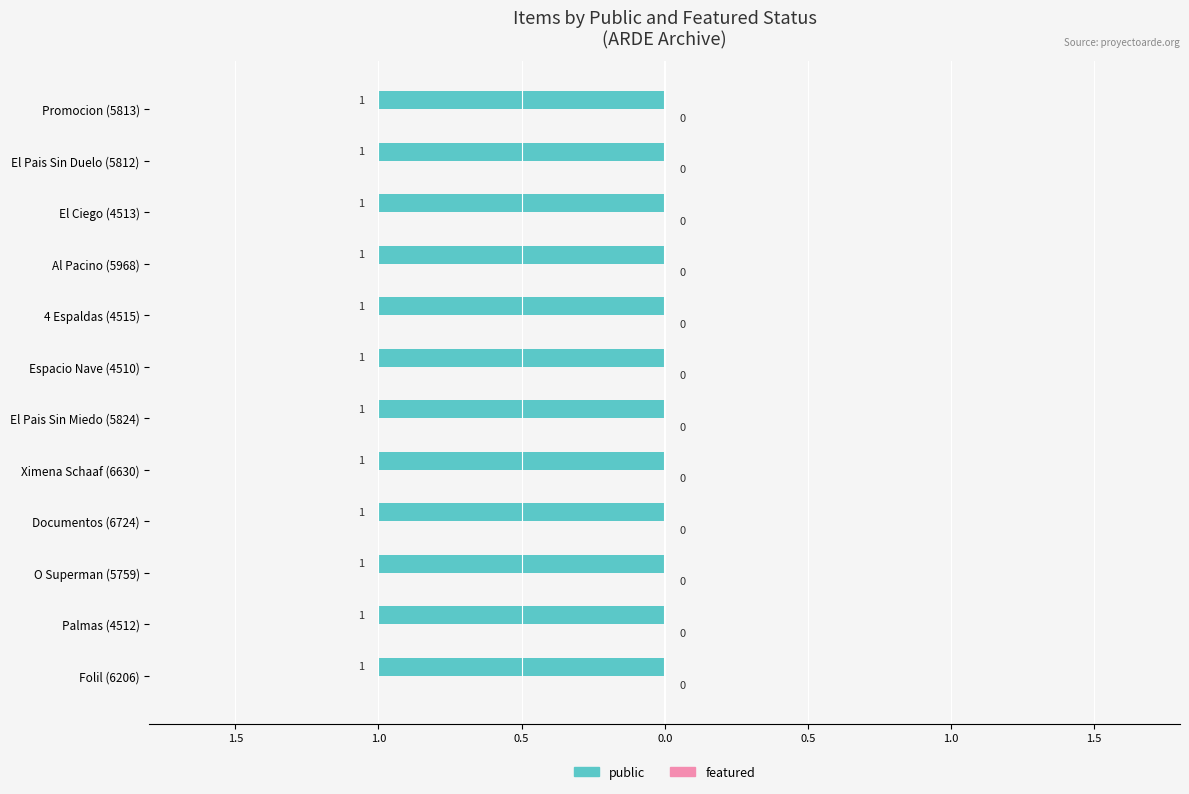

Rank the series by their maximum value, from highest to lowest.

public, featured